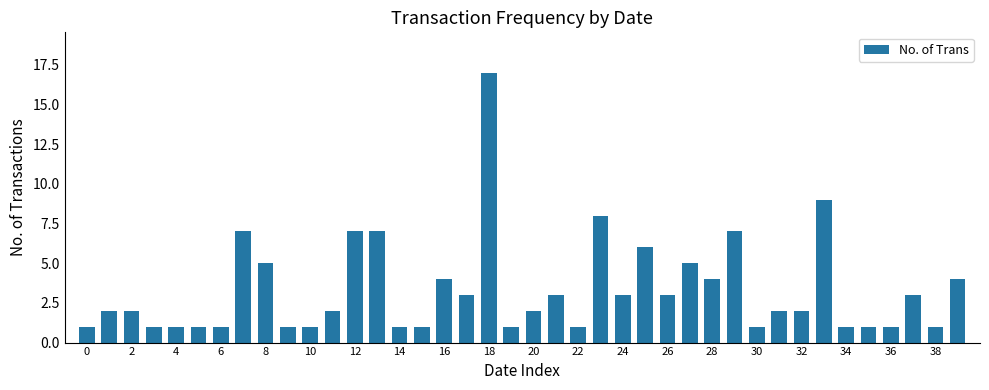

What is the sum of all values?

133